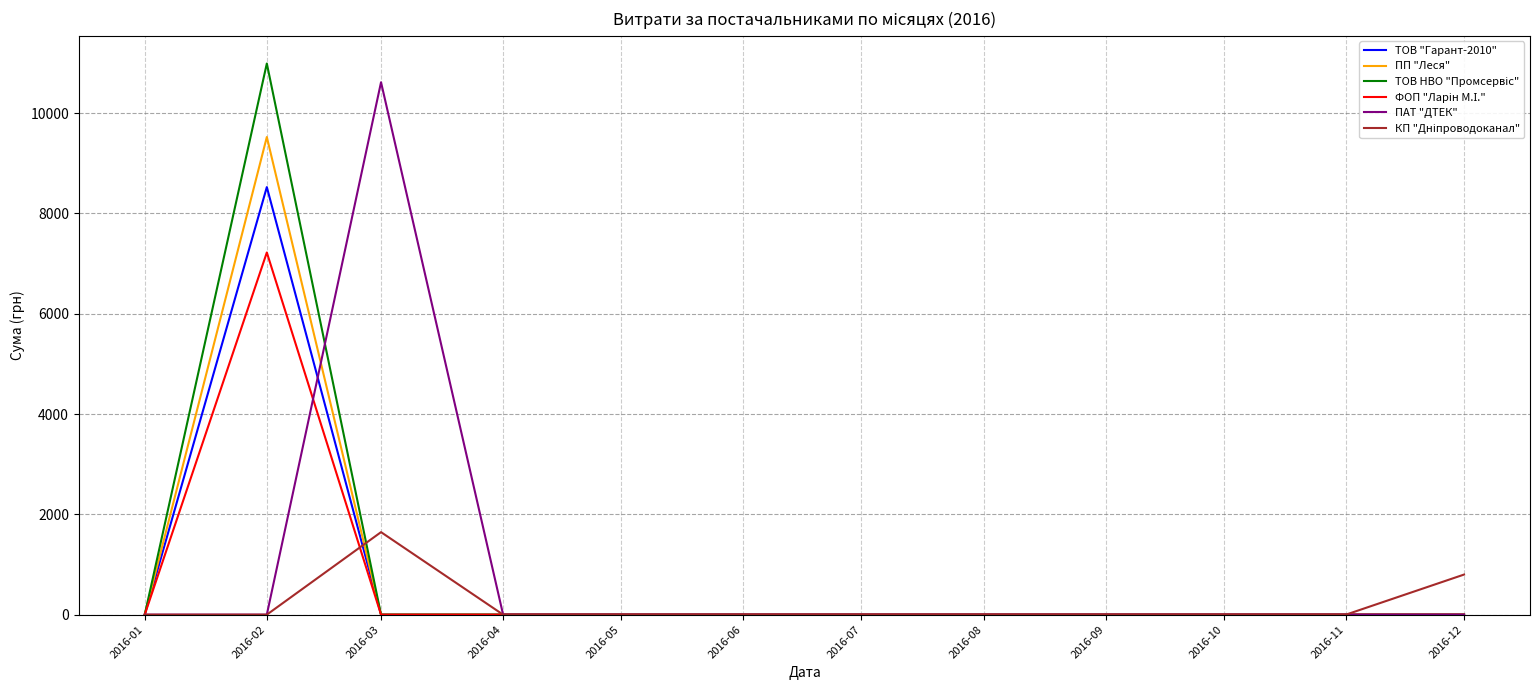

Is the value of ТОВ "Гарант-2010" at 2016-02 greater than the value of ПП "Леся" at 2016-02?

No